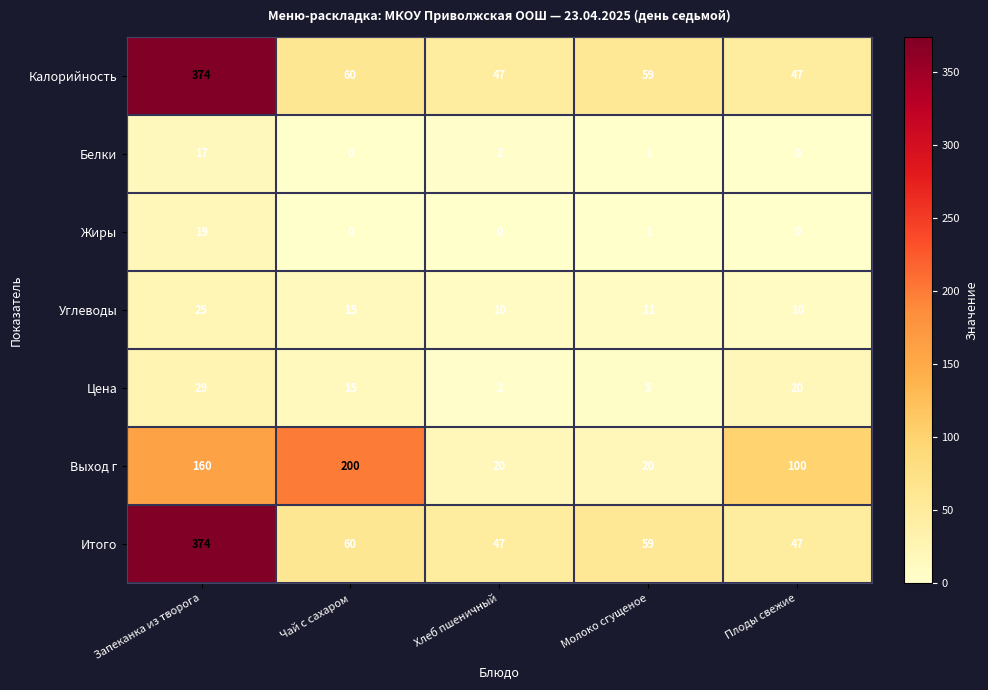

At which category is the sum across all series the highest?

Запеканка из творога